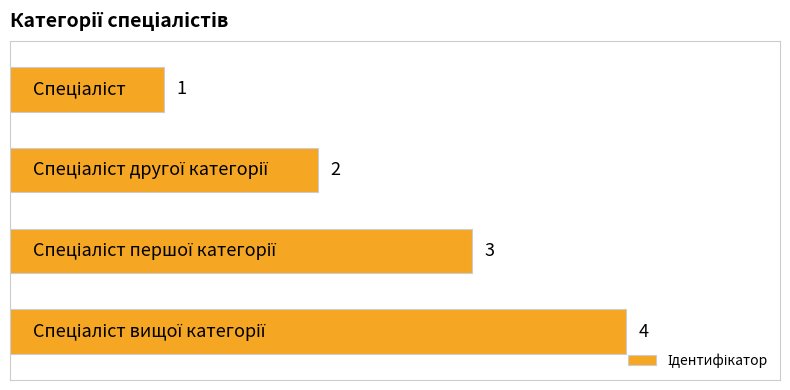

What is the sum of all values?

10